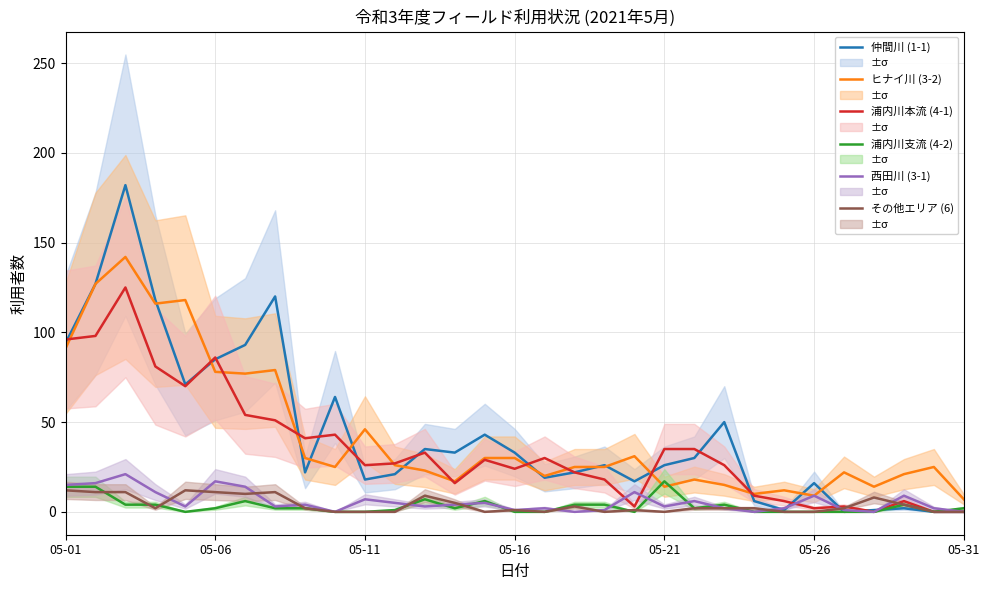

Where does the 西田川 (3-1) series first go above 3?

05-01